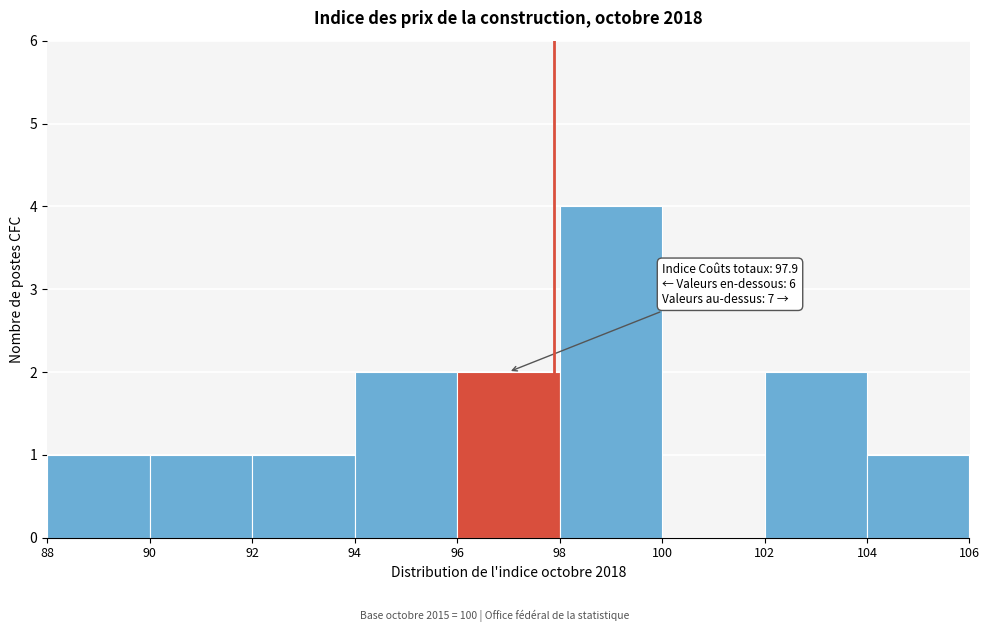

Which range on the x-axis has the tallest bar?

98 to 100